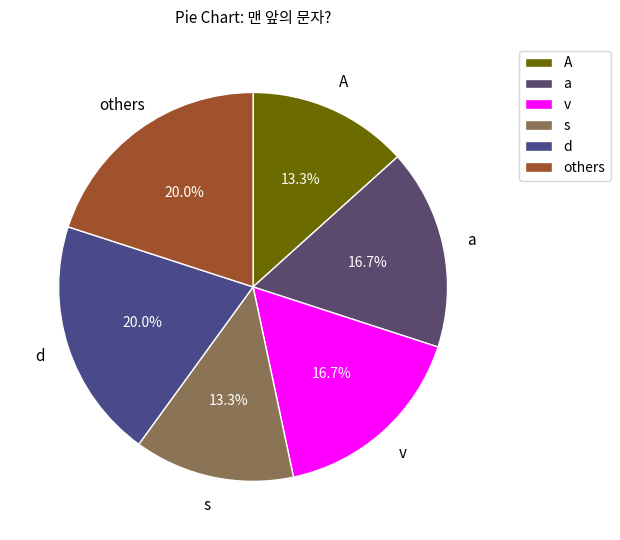

Does any single category account for the majority?

No